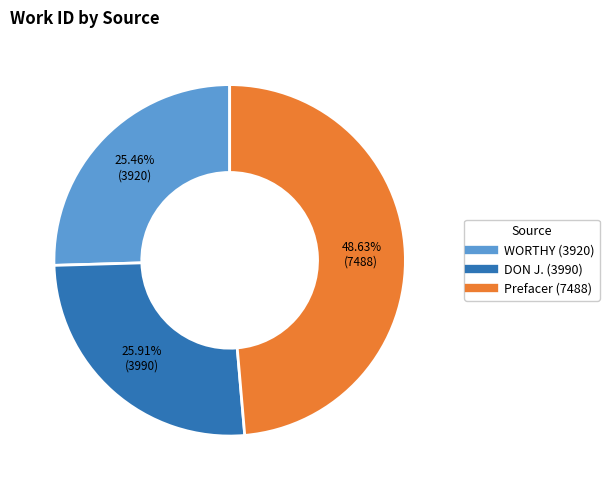

Does WORTHY (3920) represent more than half of the total?

No